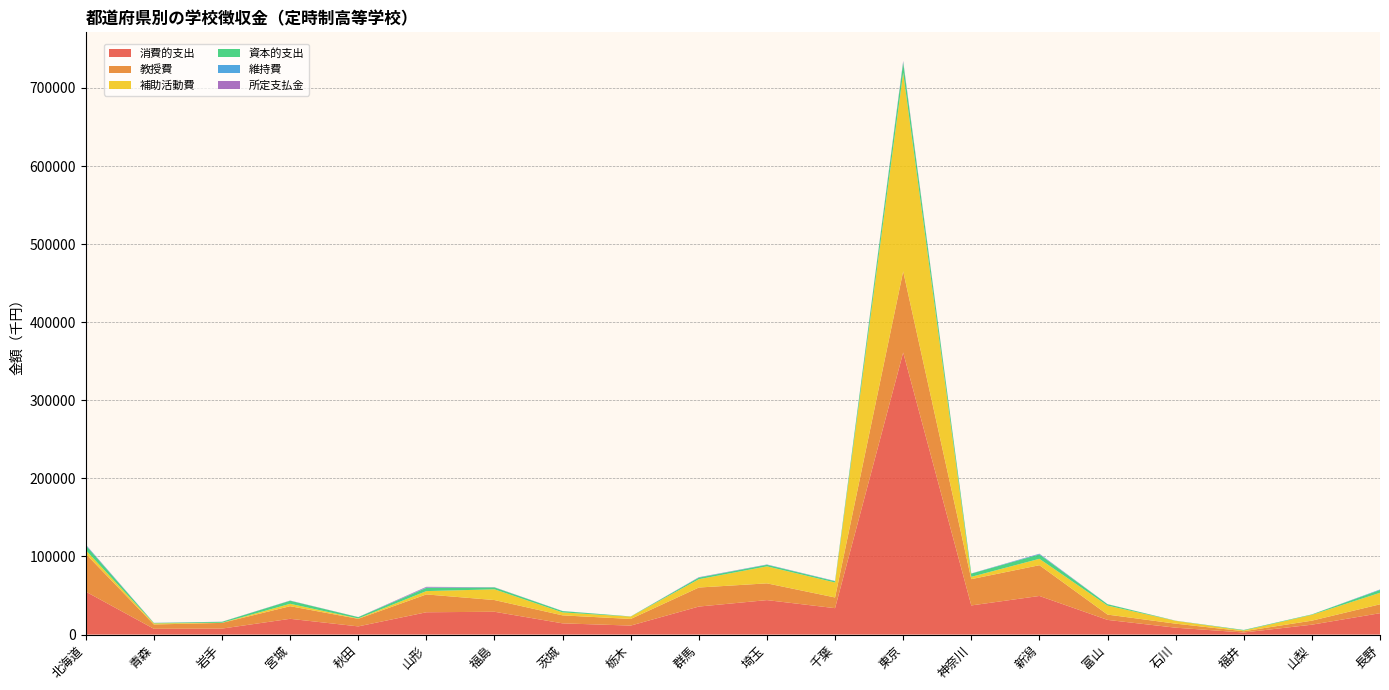

Reading right to left, transcribe all the data shown in this chart.

消費的支出: 長野=27365	山梨=12664	福井=2652	石川=8806	富山=18785	新潟=49438	神奈川=37310	東京=361195	千葉=33816	埼玉=44131	群馬=35870	栃木=11505	茨城=14357	福島=29207	山形=28567	秋田=10474	宮城=20174	岩手=7645	青森=7375	北海道=54969
教授費: 長野=11394	山梨=5156	福井=1612	石川=5158	富山=6798	新潟=39394	神奈川=33672	東京=103929	千葉=13699	埼玉=21455	群馬=24379	栃木=8491	茨城=10244	福島=14995	山形=22843	秋田=9691	宮城=16163	岩手=7316	青森=5527	北海道=48369
補助活動費: 長野=14750	山梨=7448	福井=947	石川=3590	富山=11516	新潟=8180	神奈川=2975	東京=254313	千葉=19170	埼玉=21767	群馬=10641	栃木=2994	茨城=3779	福島=13744	山形=4262	秋田=485	宮城=3064	岩手=146	青森=1435	北海道=4734
資本的支出: 長野=3613	山梨=560	福井=666	石川=186	富山=1766	新潟=5608	神奈川=4102	東京=13210	千葉=1570	埼玉=1978	群馬=2005	栃木=206	茨城=1633	福島=2415	山形=4136	秋田=1644	宮城=3908	岩手=1207	青森=467	北海道=6193
維持費: 長野=573	山梨=7	福井=36	石川=0	富山=100	新潟=761	神奈川=218	東京=817	千葉=327	埼玉=366	群馬=366	栃木=1	茨城=142	福島=158	山形=524	秋田=70	宮城=160	岩手=76	青森=180	北海道=712
所定支払金: 長野=40	山梨=5	福井=19	石川=47	富山=51	新潟=200	神奈川=8	東京=1038	千葉=81	埼玉=67	群馬=205	栃木=15	茨城=40	福島=131	山形=798	秋田=64	宮城=132	岩手=79	青森=47	北海道=259